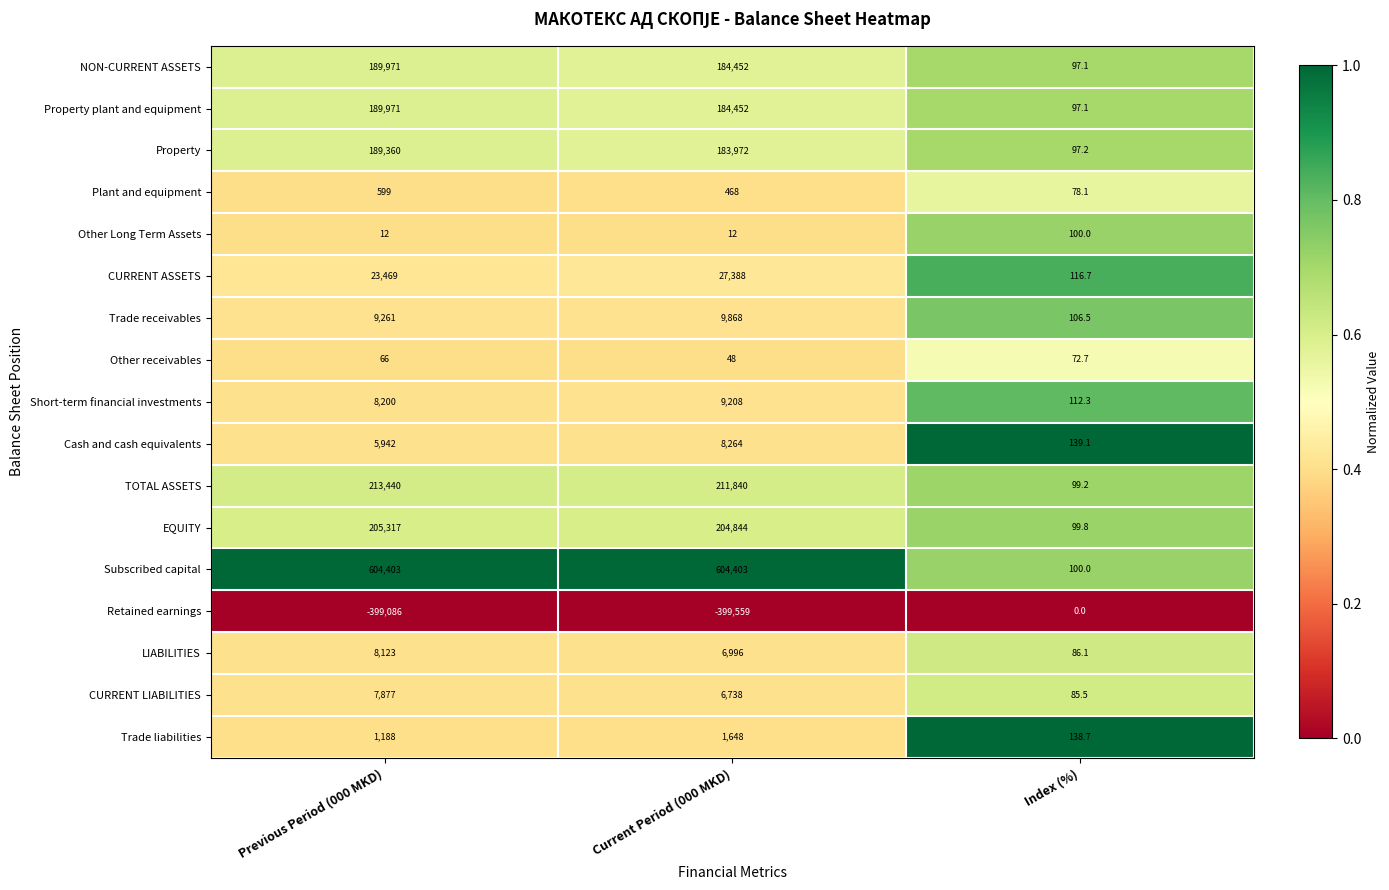

Is it true that NON-CURRENT ASSETS equals 248672.6 at Current Period (000 MKD)?

False